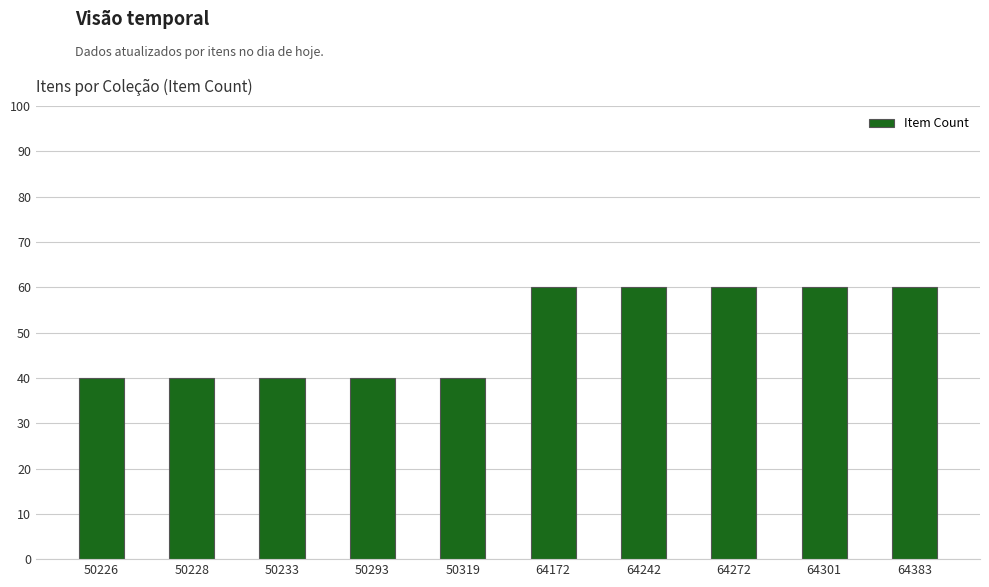

Is it true that the value at 64383 is 60?

True